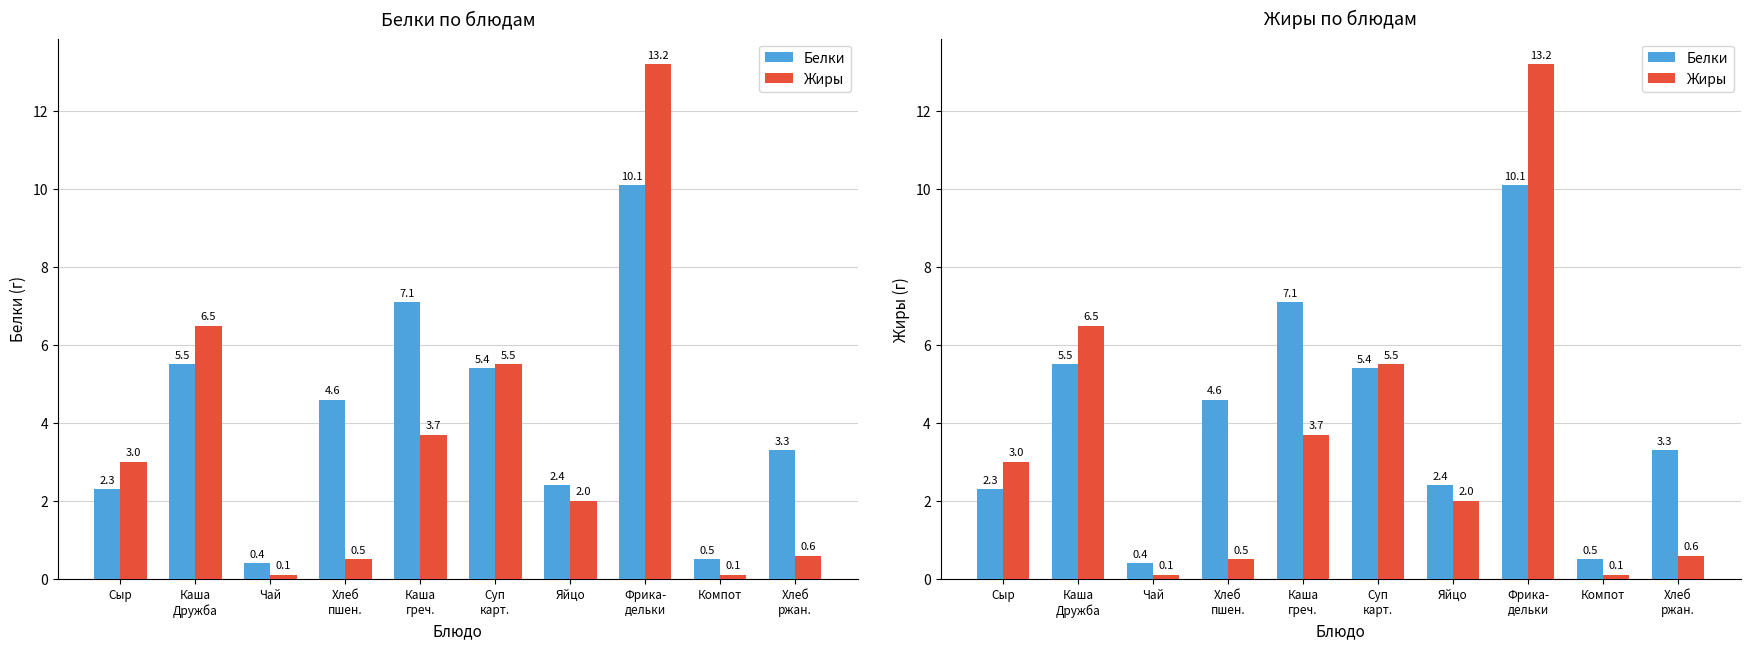

What is the smallest value displayed?

0.1